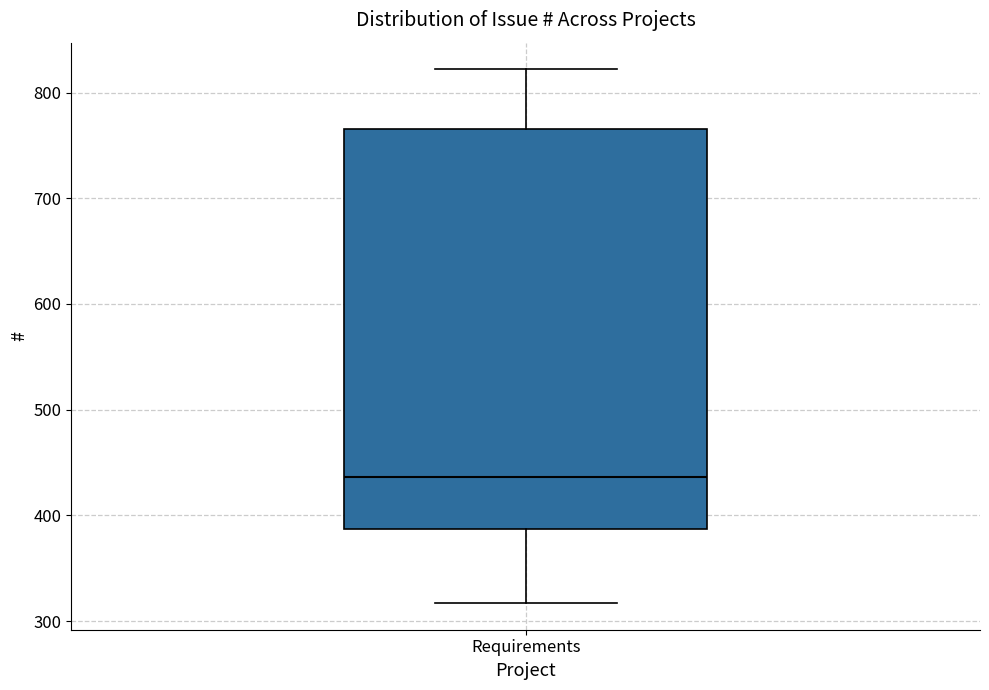

Transcribe this box plot: give where the median line is, the range the box spans, and where the two whiskers end, as read against the y-axis. The values are not printed on the chart, so give them approximately, as read against the axis.

median 440, box 390 to 770, whiskers 320 to 820